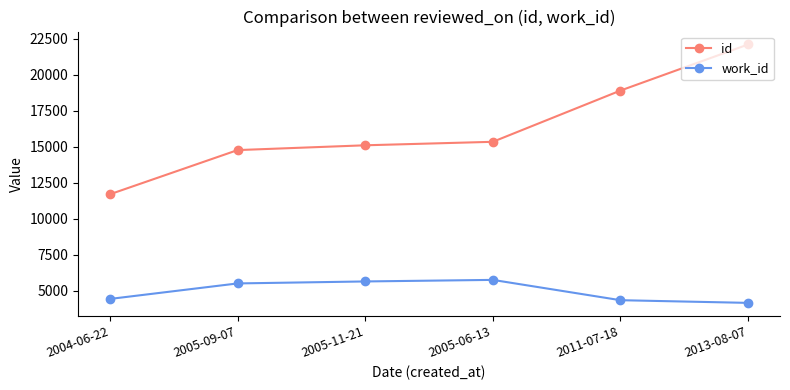

Reading left to right, list all the values displayed in this chart.

id: 2004-06-22=11708	2005-09-07=14775	2005-11-21=15108	2005-06-13=15350	2011-07-18=18908	2013-08-07=22108
work_id: 2004-06-22=4441	2005-09-07=5517	2005-11-21=5655	2005-06-13=5763	2011-07-18=4353	2013-08-07=4167